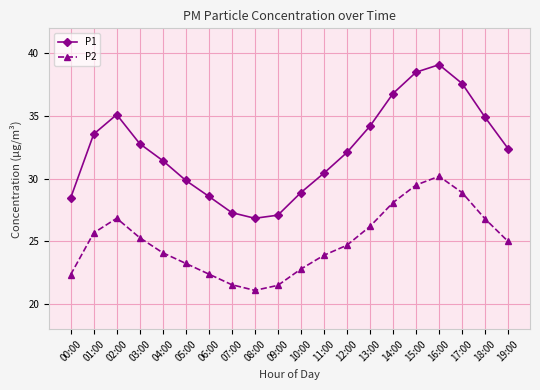

What is the difference between the P2 values at 15:00 and 13:00?

3.3